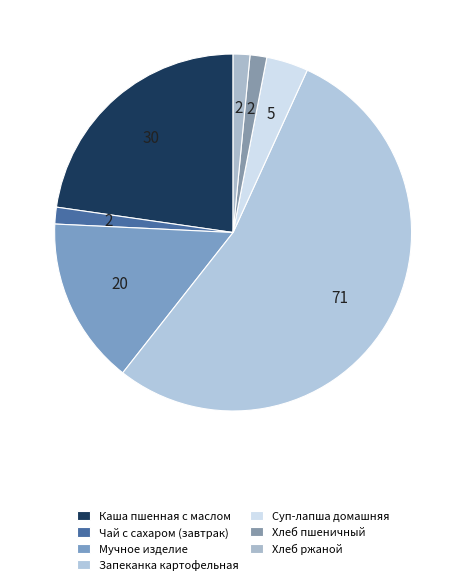

How many segments does this pie chart have?

7